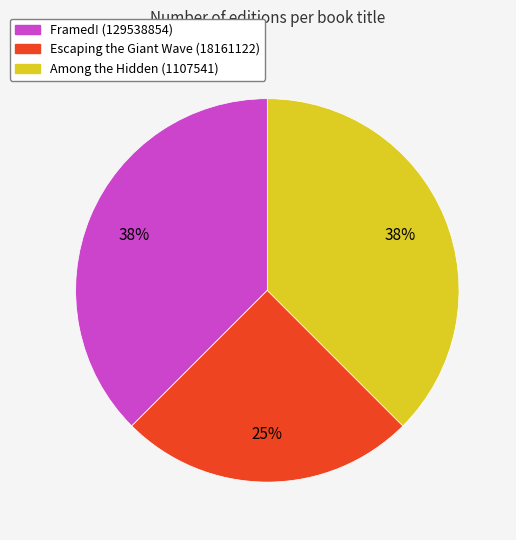

Is it true that Escaping the Giant Wave (18161122) is 13% of the pie?

False